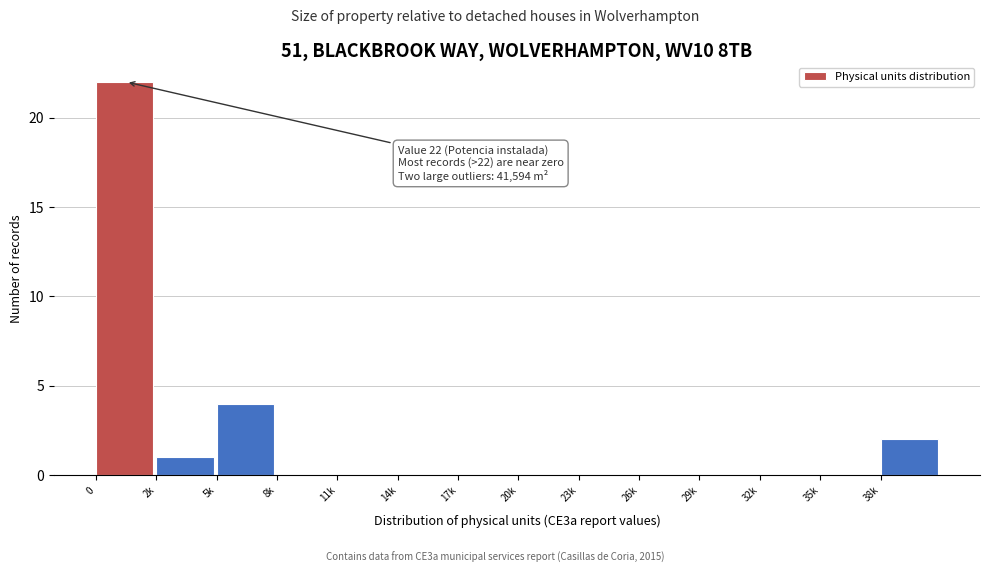

Reading right to left, transcribe all the data shown in this chart.

38k=2	35k=0	32k=0	29k=0	26k=0	23k=0	20k=0	17k=0	14k=0	11k=0	8k=0	5k=4	2k=1	0=22